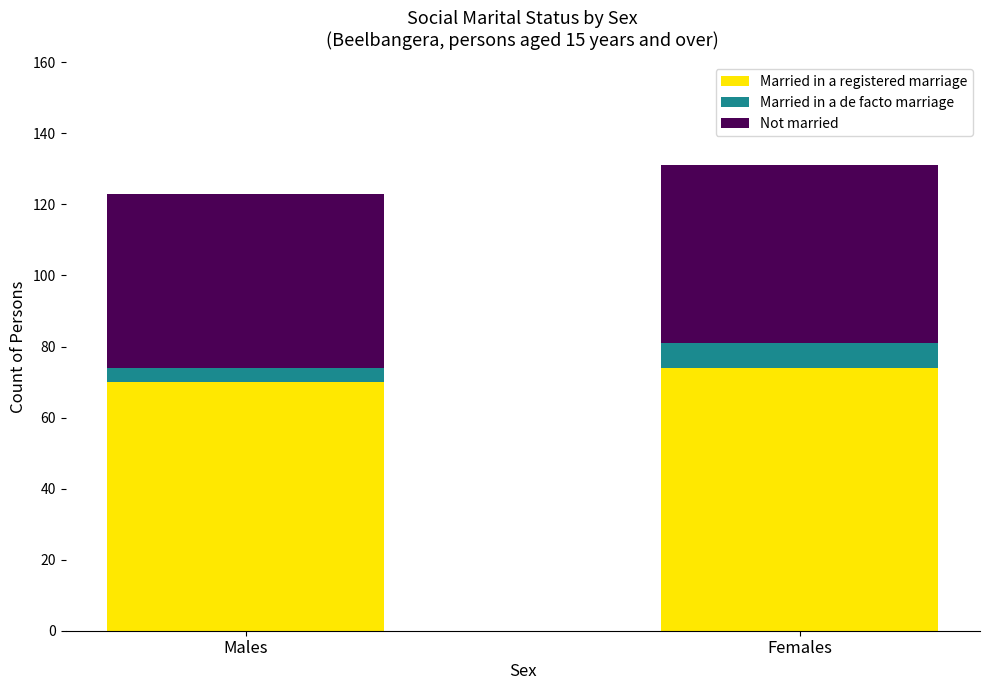

At which label is Married in a registered marriage closest to 72?

Males